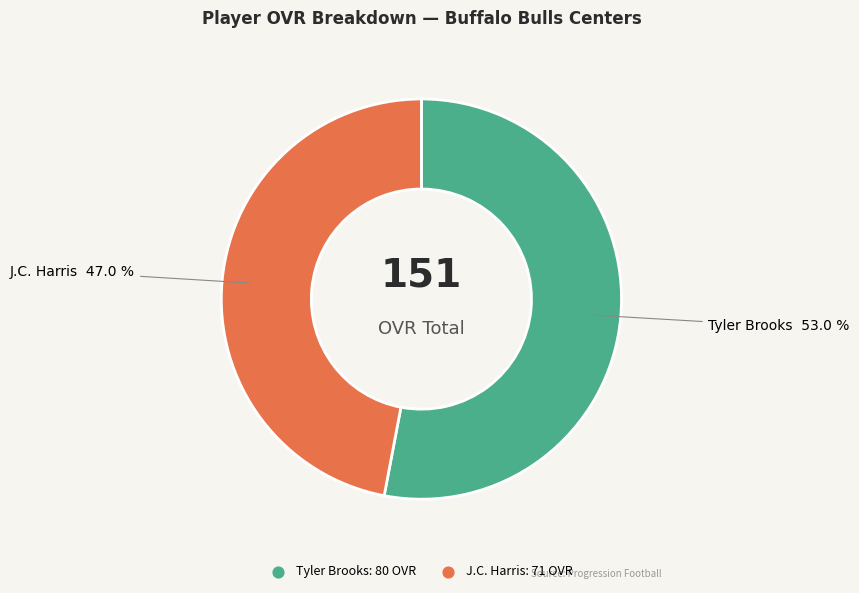

Between J.C. Harris and Tyler Brooks, which is larger?

Tyler Brooks